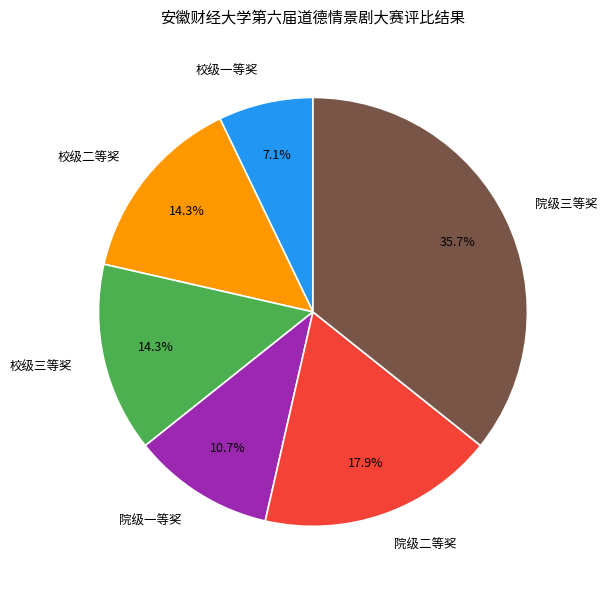

The 院级一等奖 slice represents 11% of the pie. True or false?

True